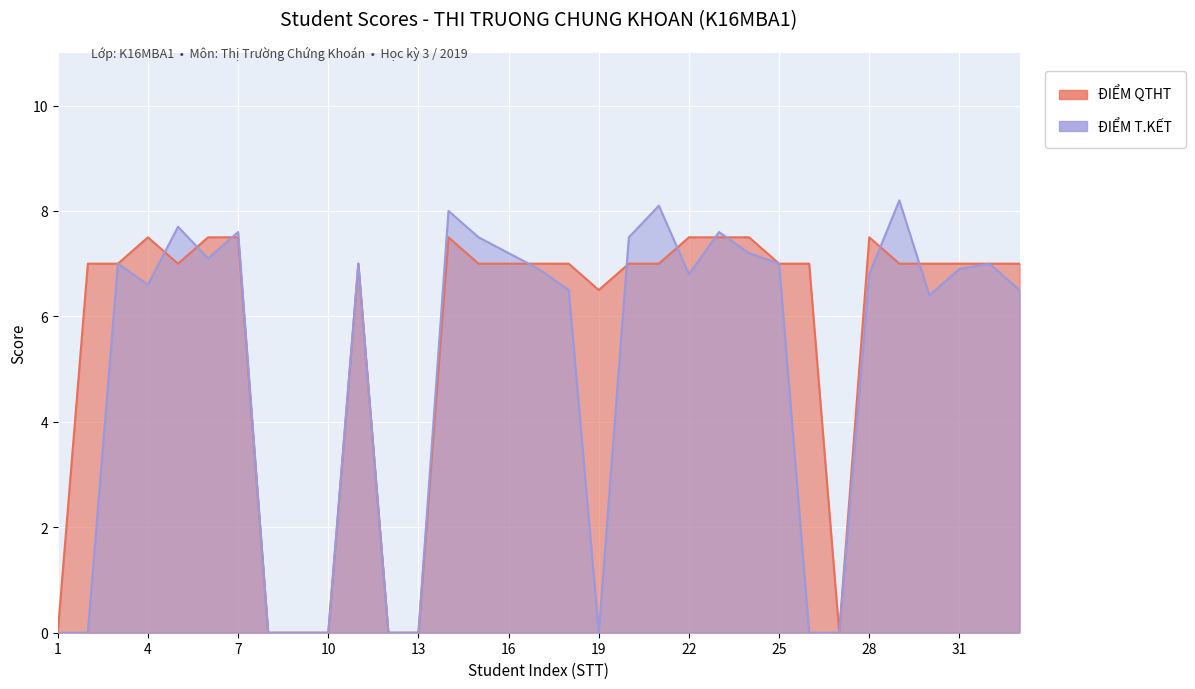

Which label corresponds to the largest value in the chart?

29